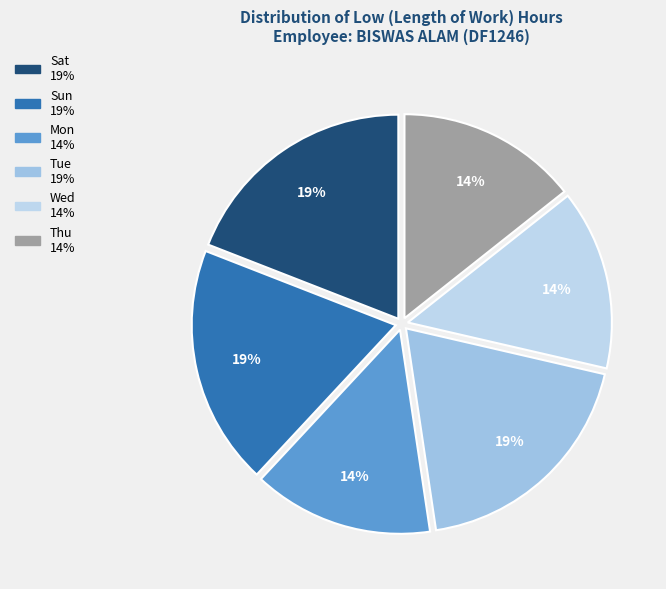

How many slices are in this pie chart?

6